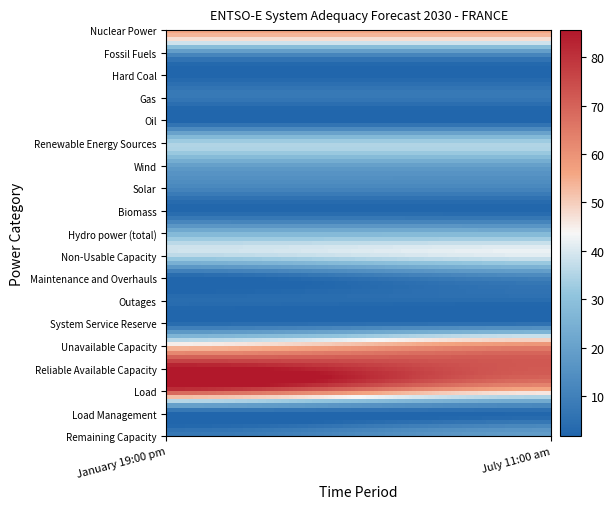

At how many categories does at least one series exceed 43?

2